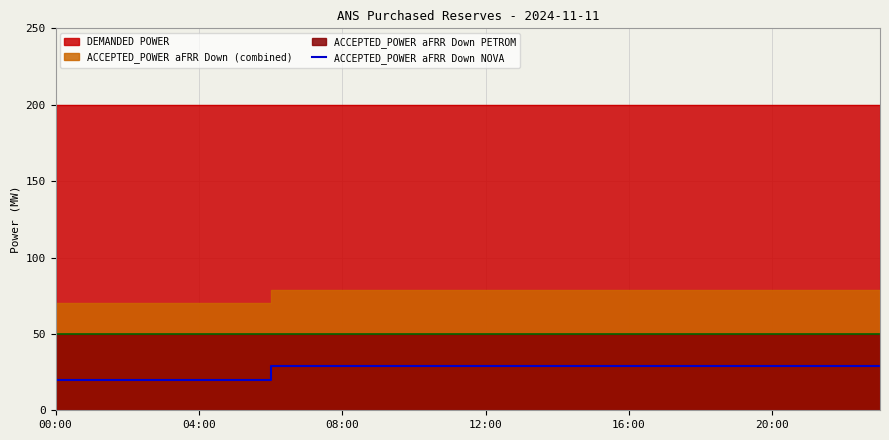

The chart shows a value of 29 at 15. True or false?

True